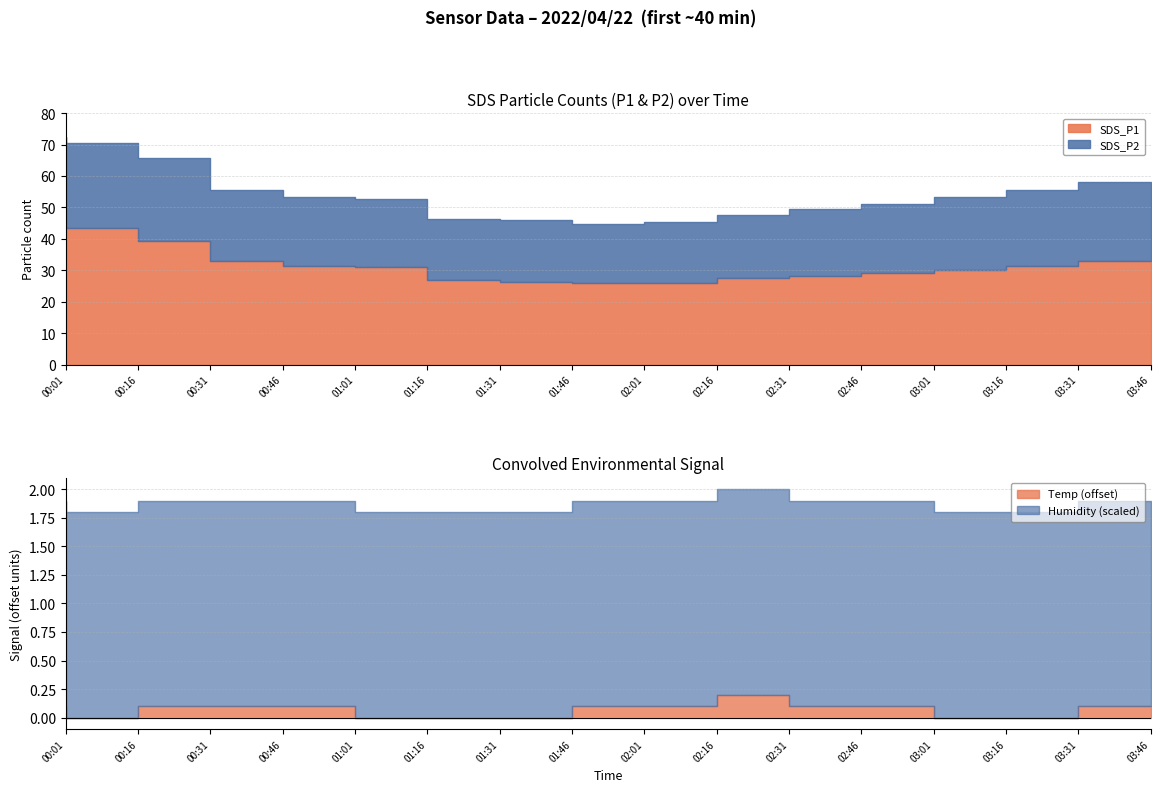

Is it true that SDS_P2 equals 9.1 at 03:46?

False